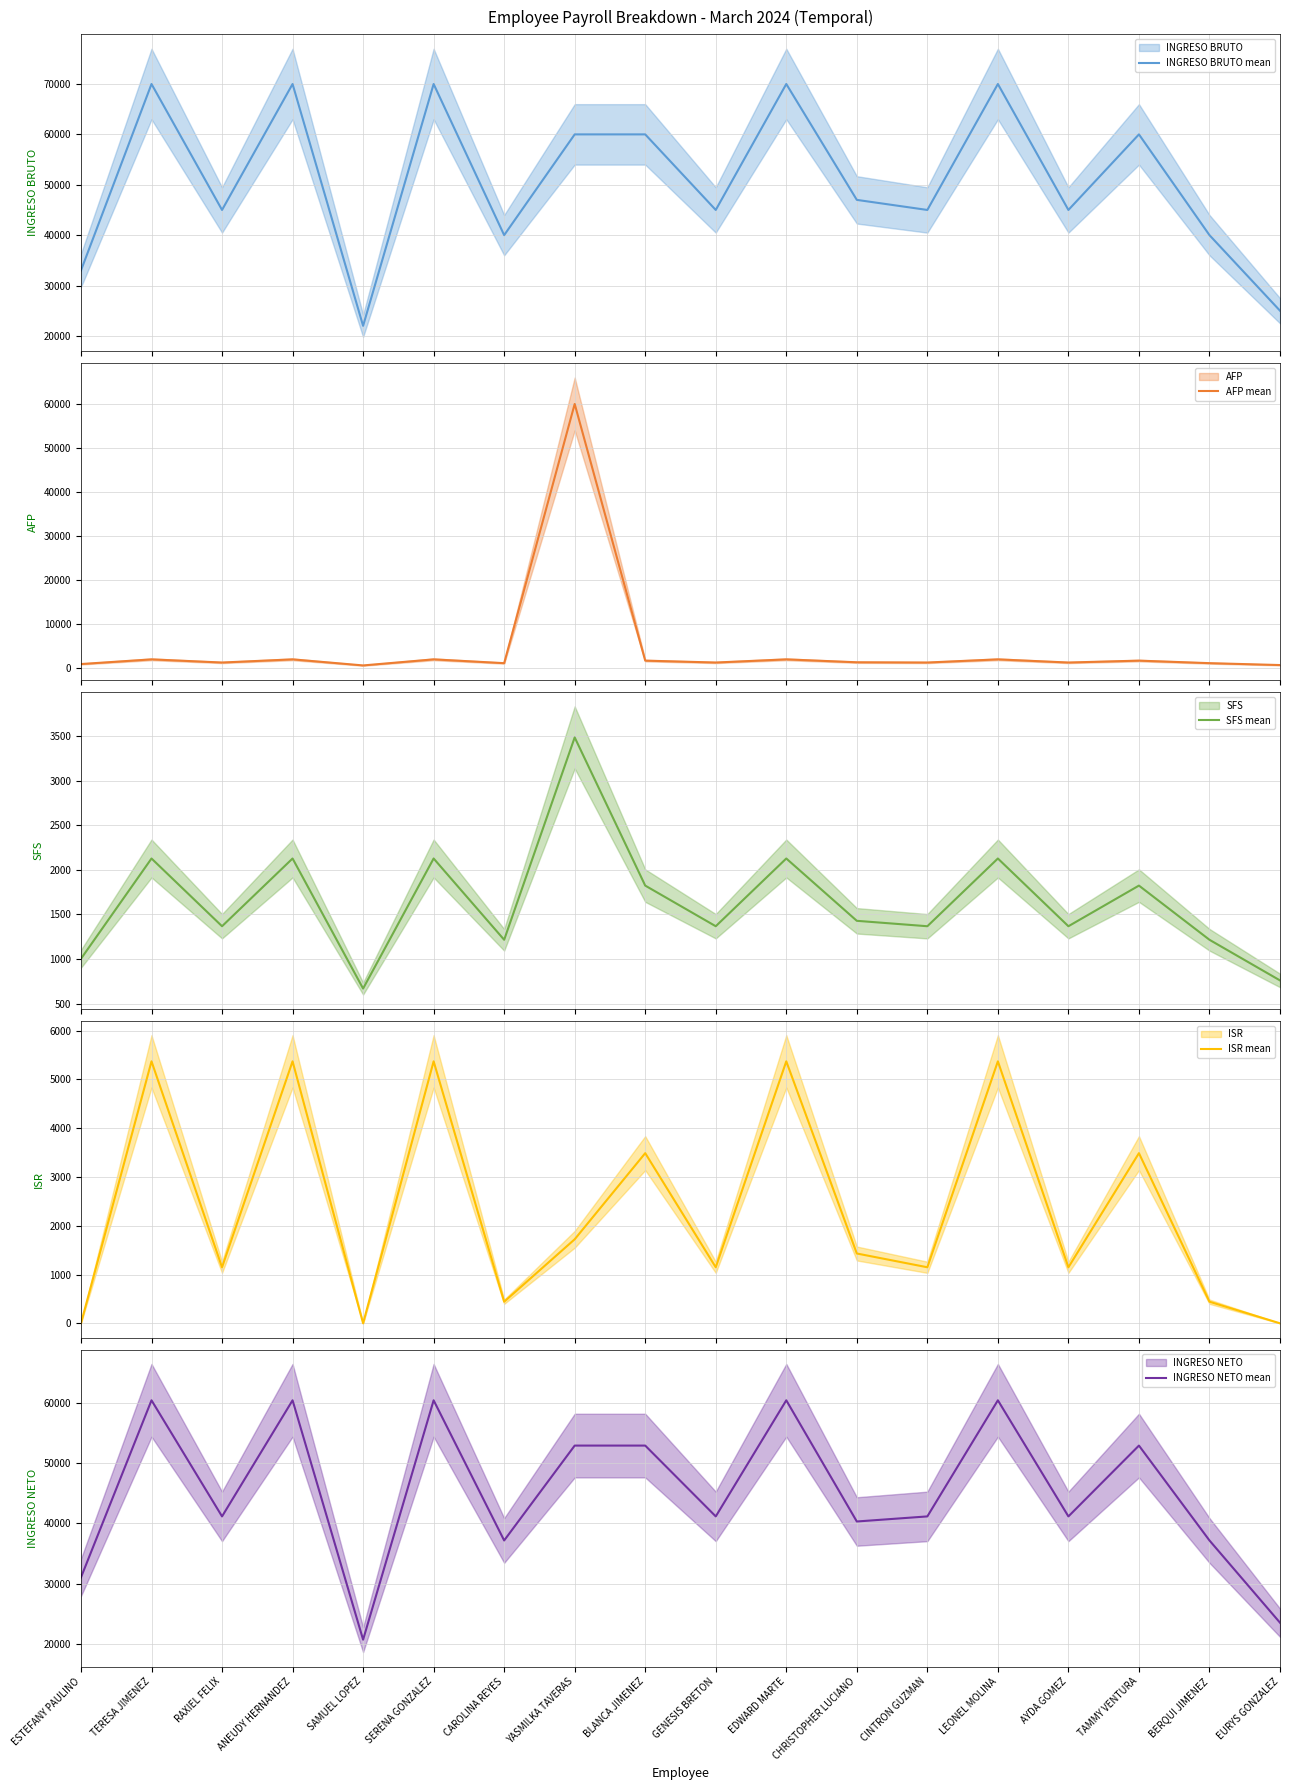

Does the chart have visible grid lines?

Yes